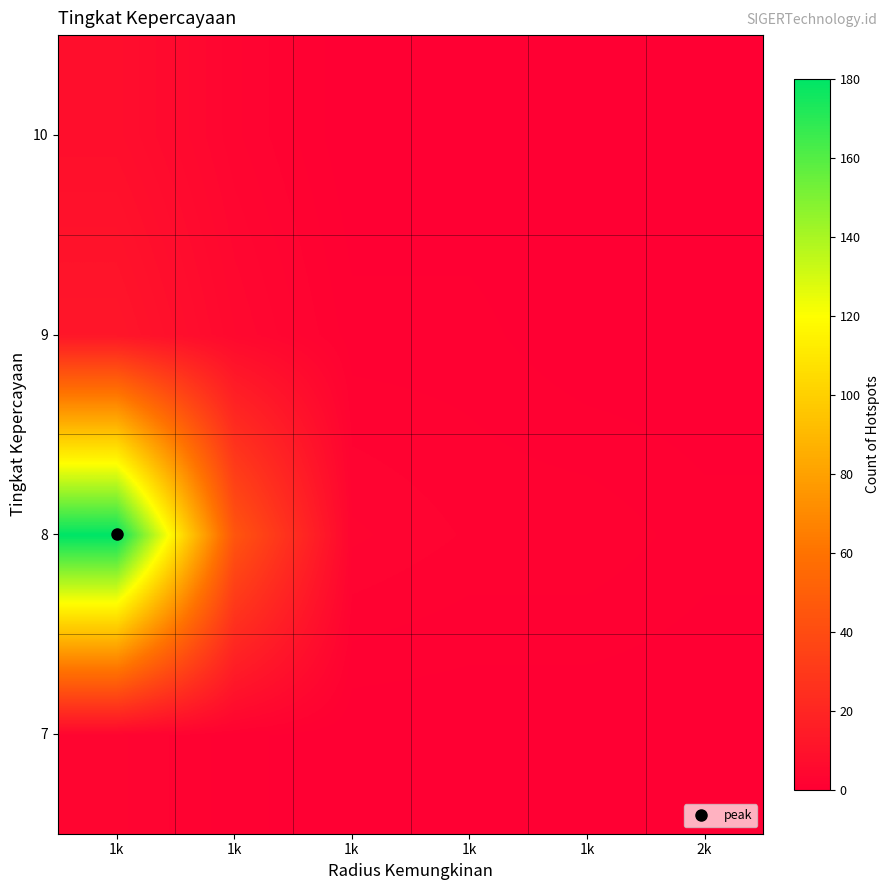

What is the difference between the highest and lowest values at 1k?

177